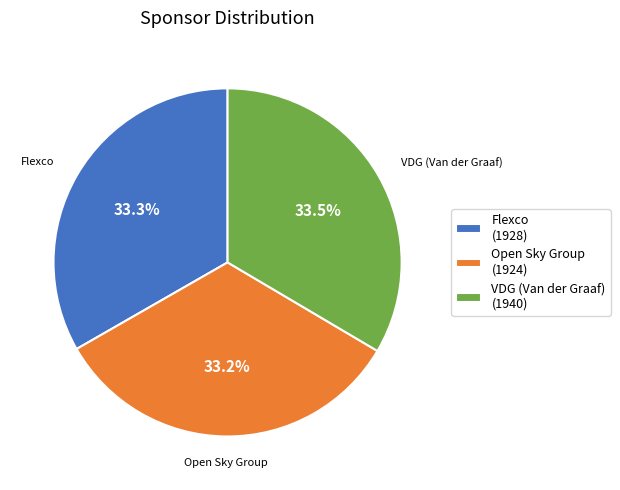

Is VDG (Van der Graaf) the majority of the pie?

No